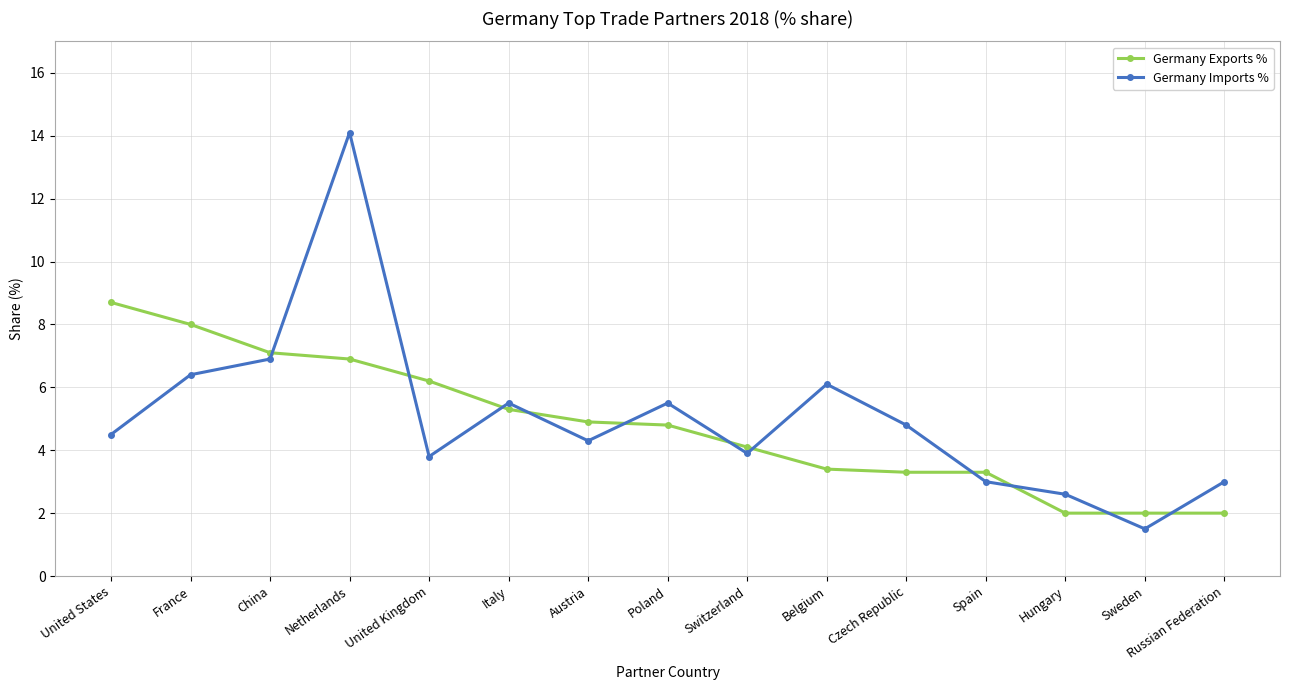

At which label does Germany Imports % first exceed 4?

United States